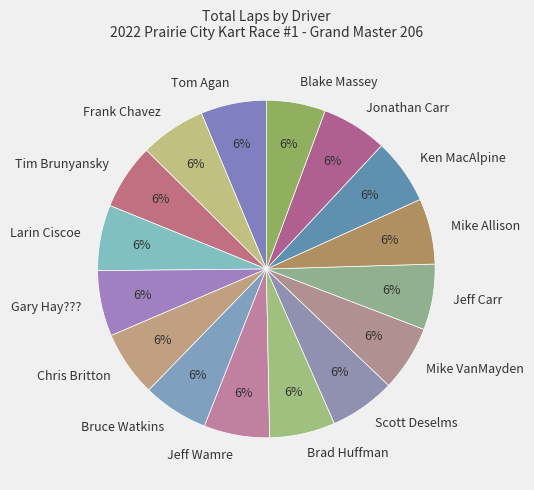

Combined, do Tom Agan and Frank Chavez account for over 50%?

No